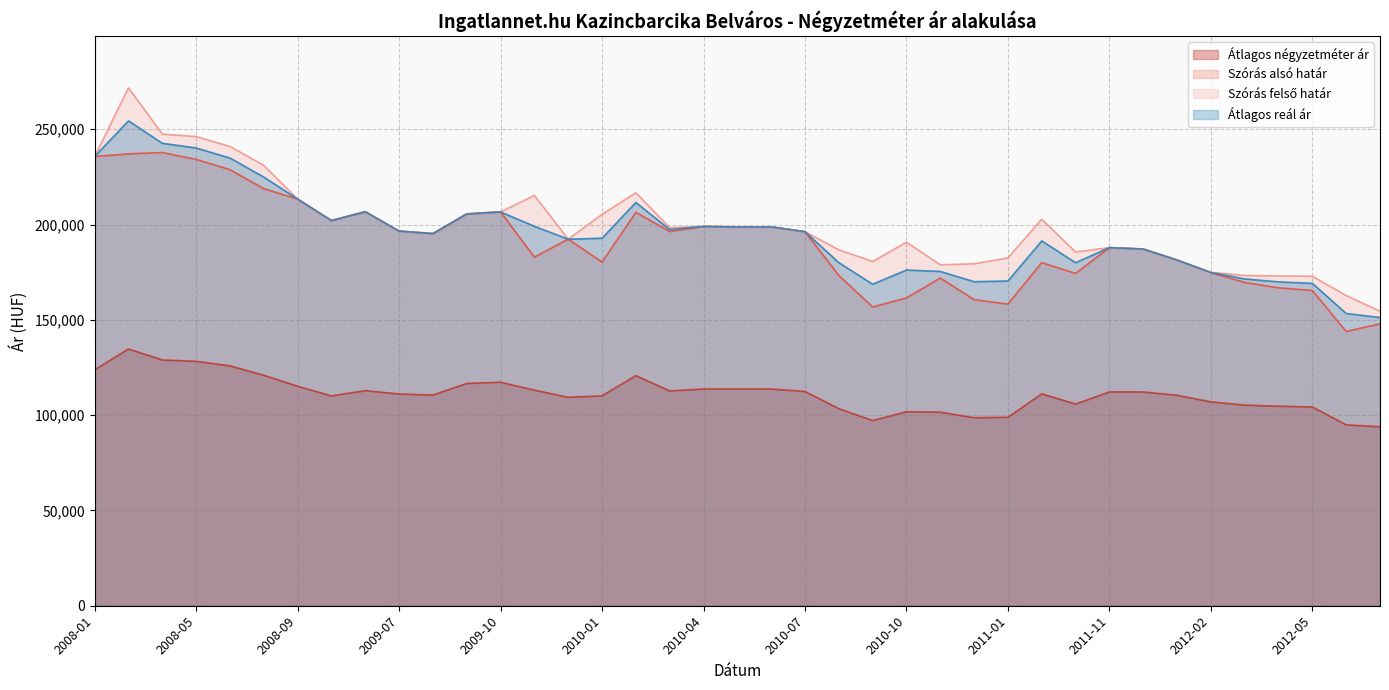

At which category is the sum across all series the highest?

2008-03